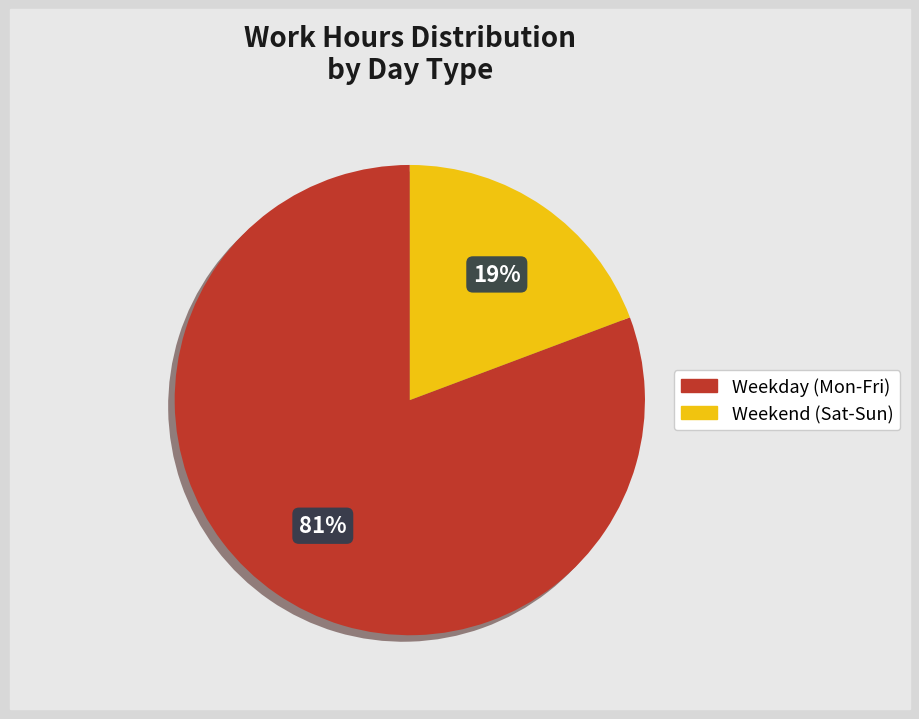

Which slice is the smallest?

Weekend (Sat-Sun)